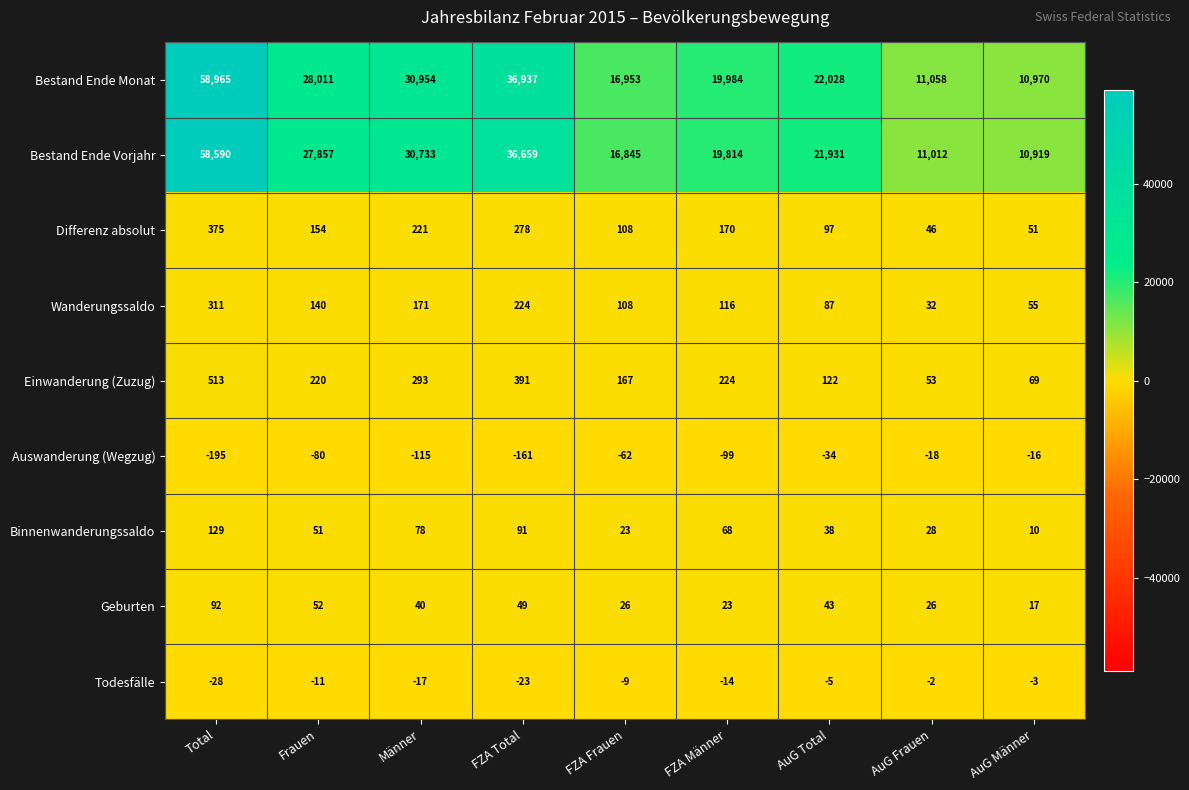

At which category is the sum across all series the highest?

Total